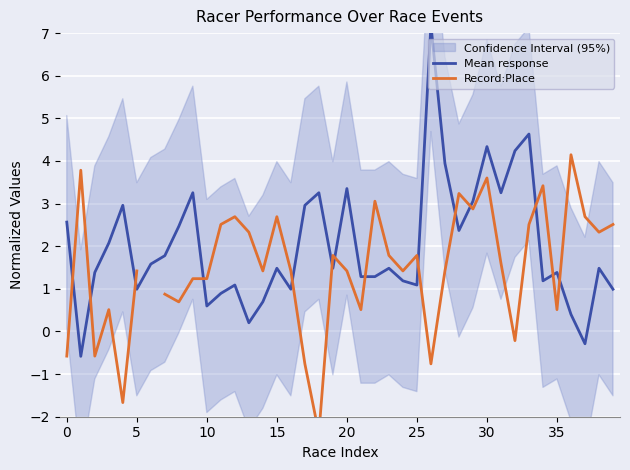

What is the sum of all Mean response values?

80.0